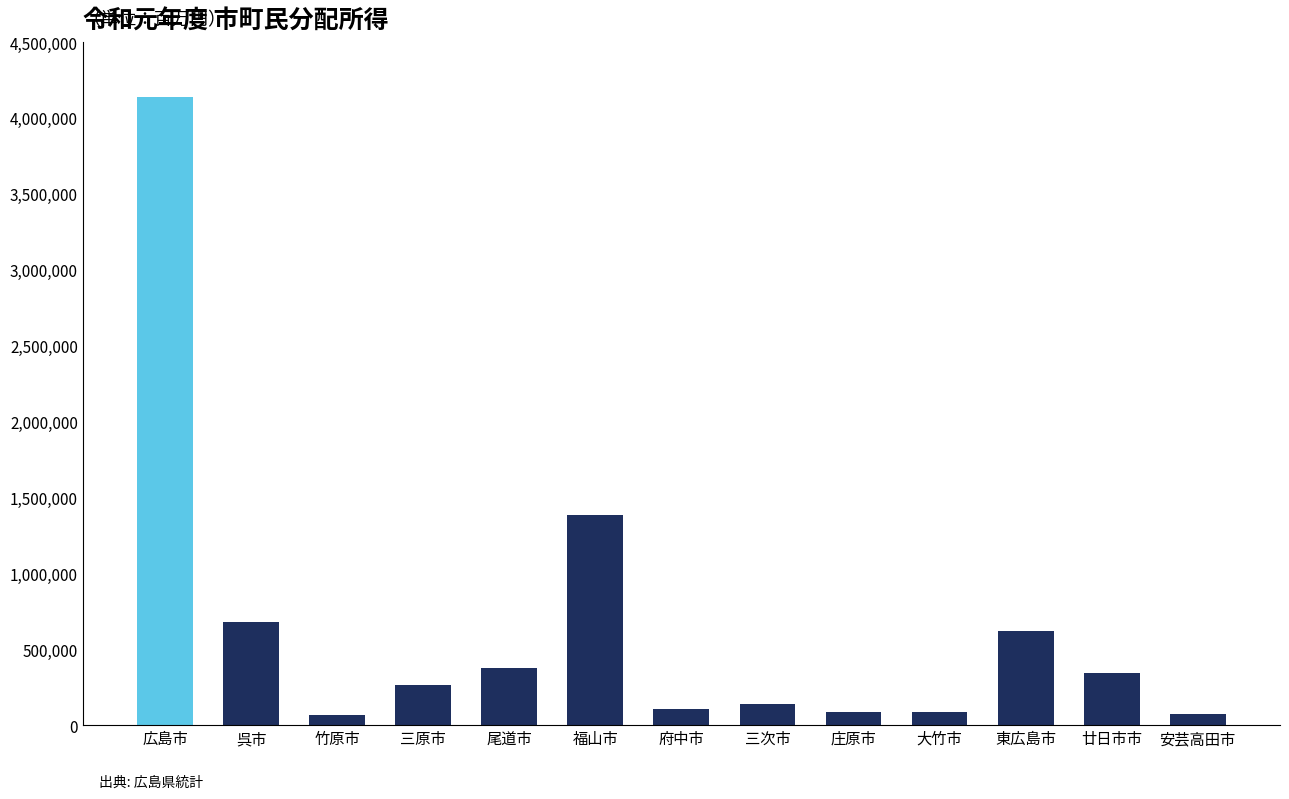

The value at 広島市 is 4137981. True or false?

True